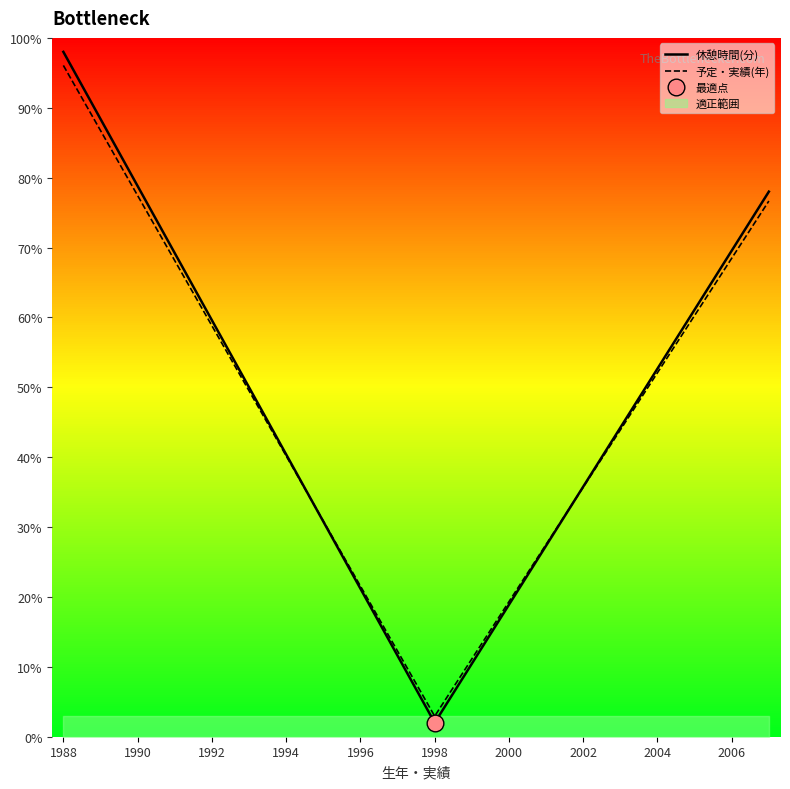

Reading left to right, extract all data points from this chart.

休憩時間(分): 98.0	88.4	78.8	69.2	59.6	50.0	40.4	30.8	21.2	11.6	2.0	10.4	18.9	27.3	35.8	44.2	52.7	61.1	69.6	78.0
予定・実績(年): 96.1	86.7	77.4	68.1	58.8	49.5	40.2	30.9	21.6	12.3	2.9	11.1	19.3	27.5	35.7	43.9	52.1	60.3	68.5	76.7